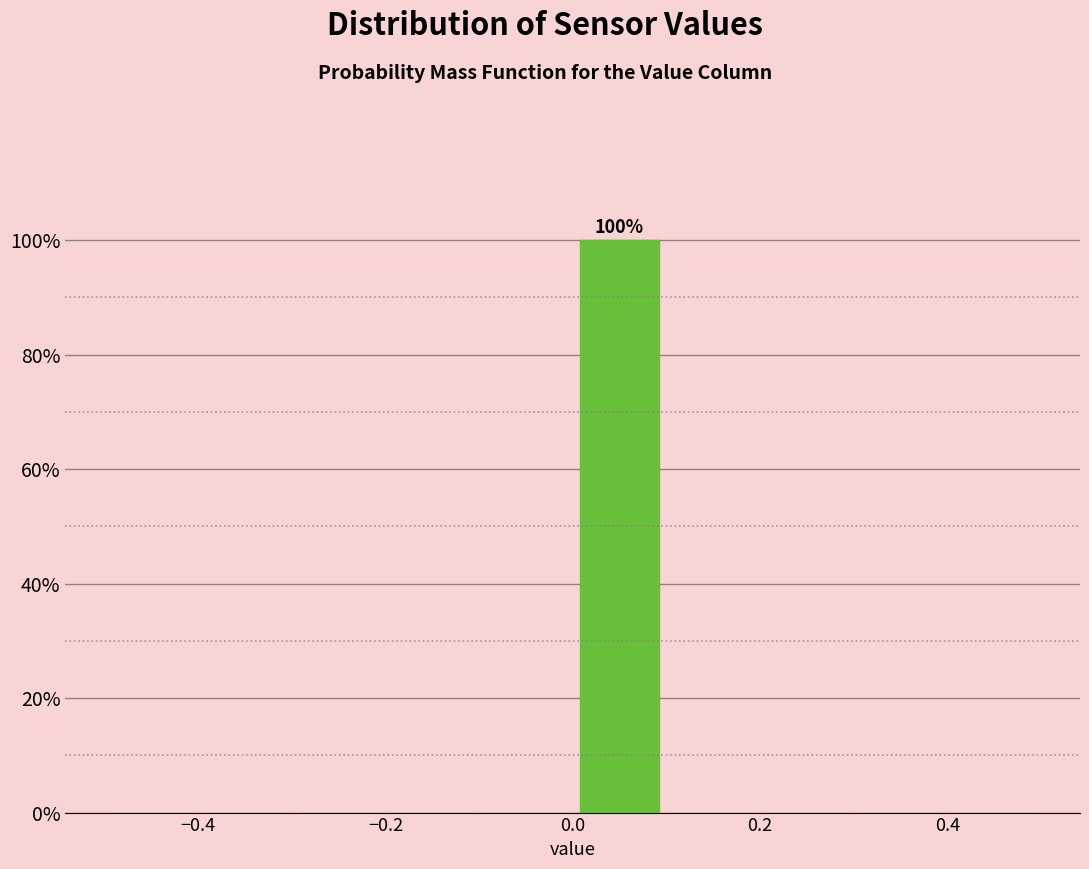

Over which range of the x-axis is the bar tallest?

0.0 to 0.1